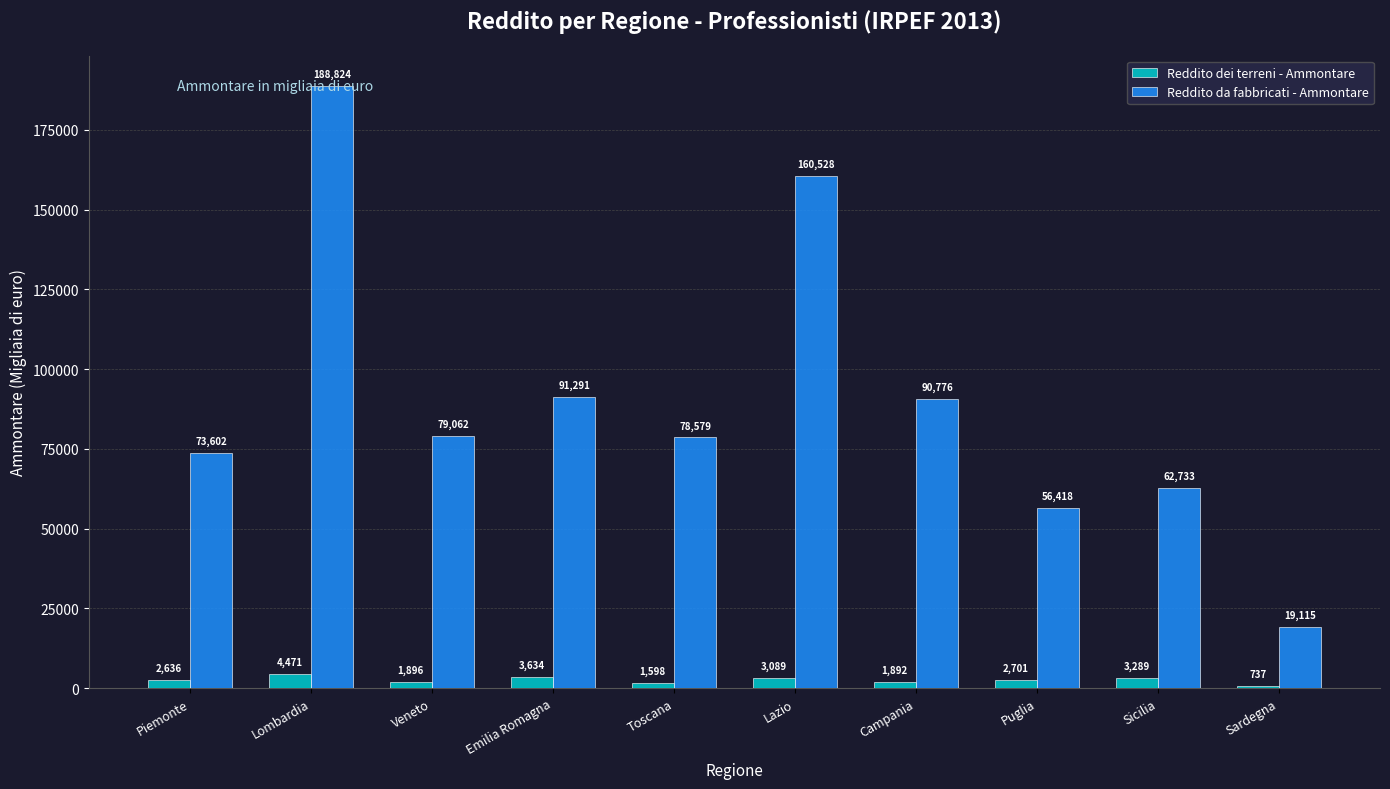

What is the sum of all Reddito da fabbricati - Ammontare values?

900928